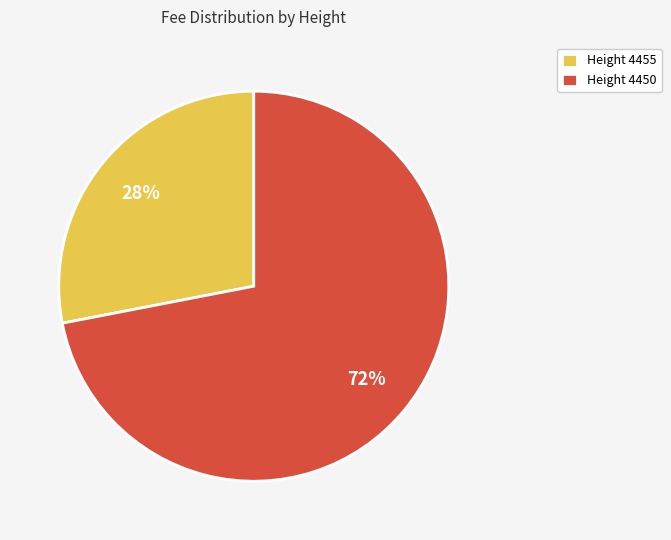

Which has a higher value, Height 4450 or Height 4455?

Height 4450